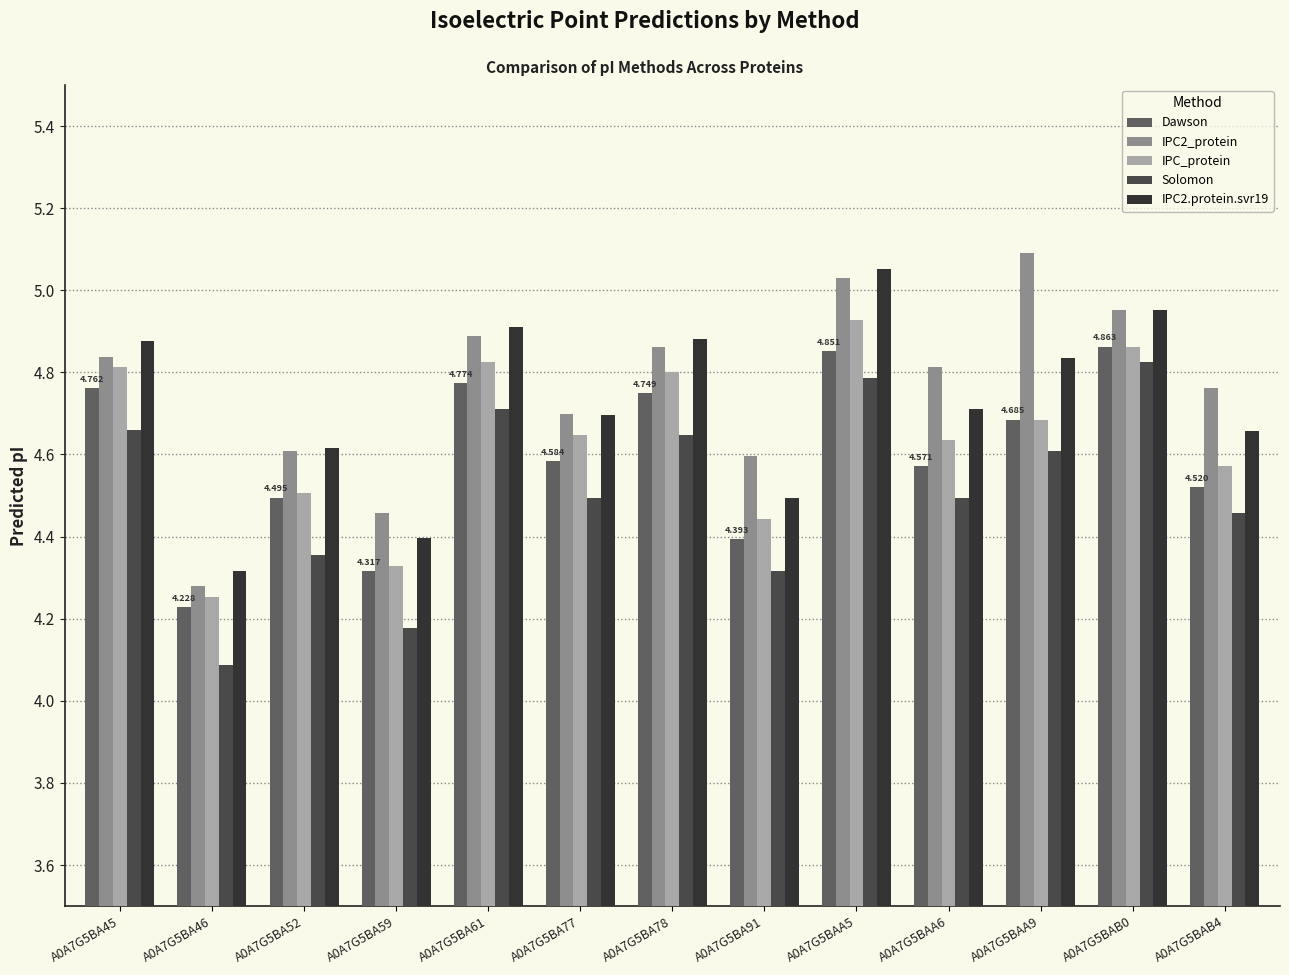

True or false: Solomon has a value of 4.5 at A0A7G5BA77.

True